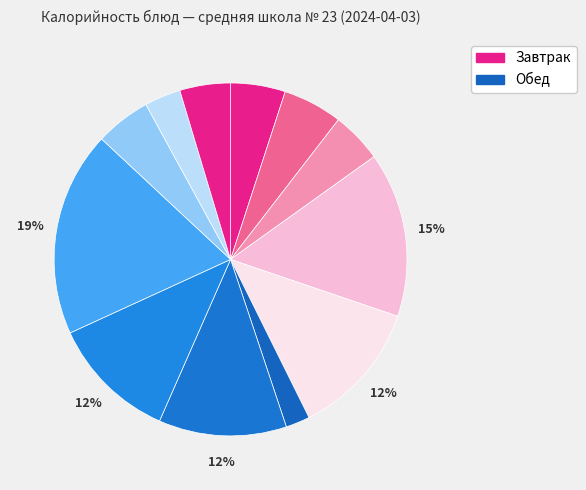

Count the number of slices in the pie.

12